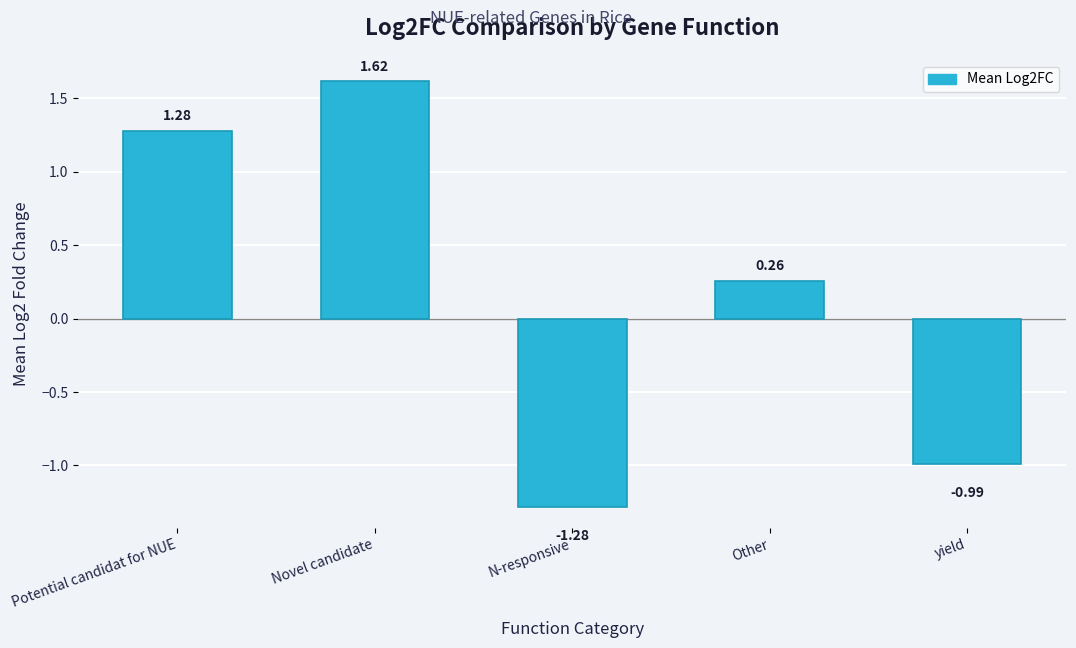

What is the difference between the second highest and second lowest values?

2.3